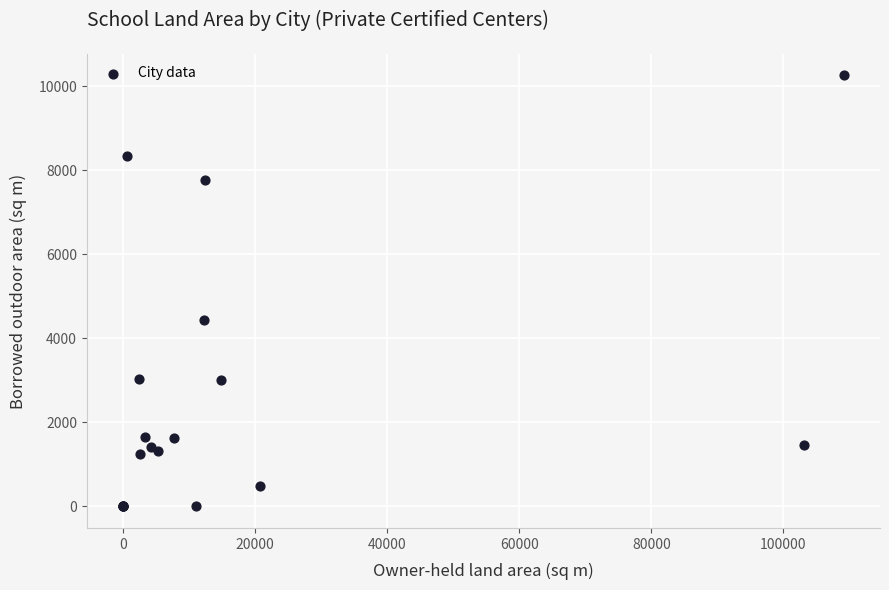

What Y value in the scatter plot is closest to 5127?

4439